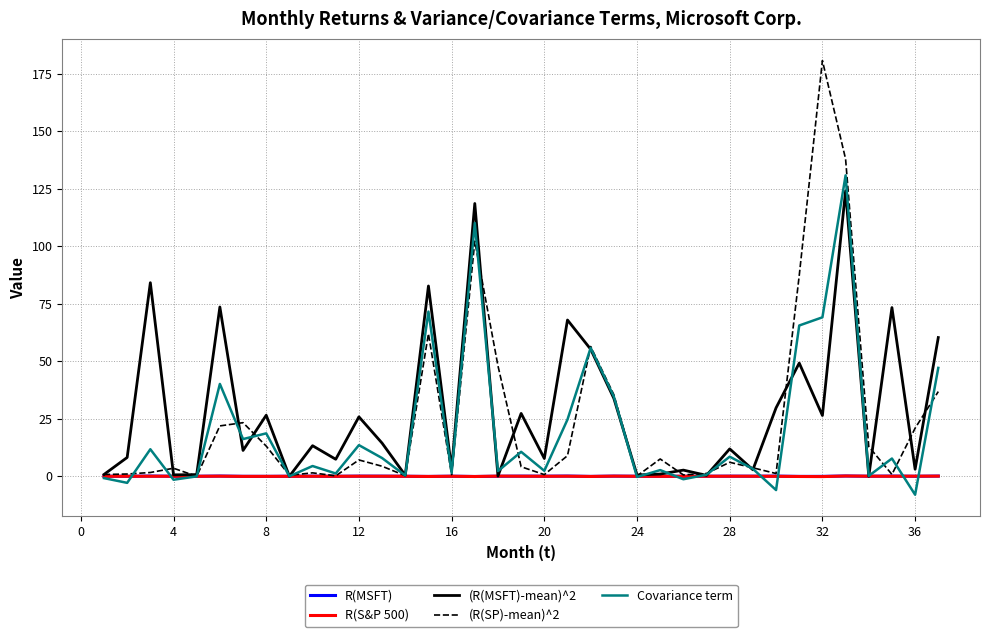

What is the difference between the maximum and minimum values in the R(MSFT) series?

0.2